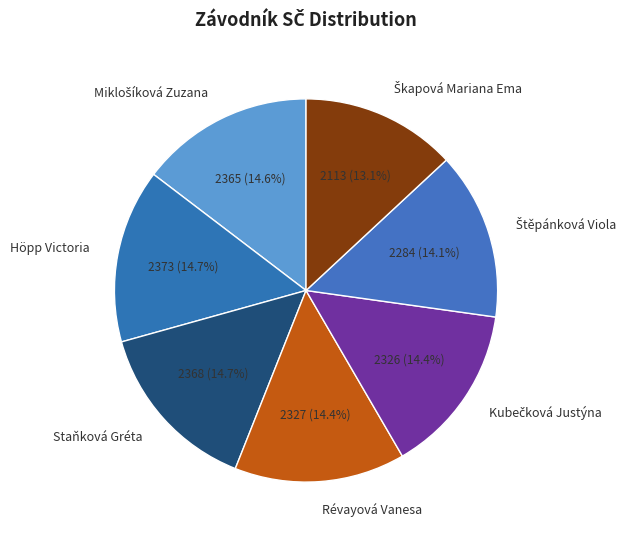

How much of the chart is everything except Révayová Vanesa?

85.6%